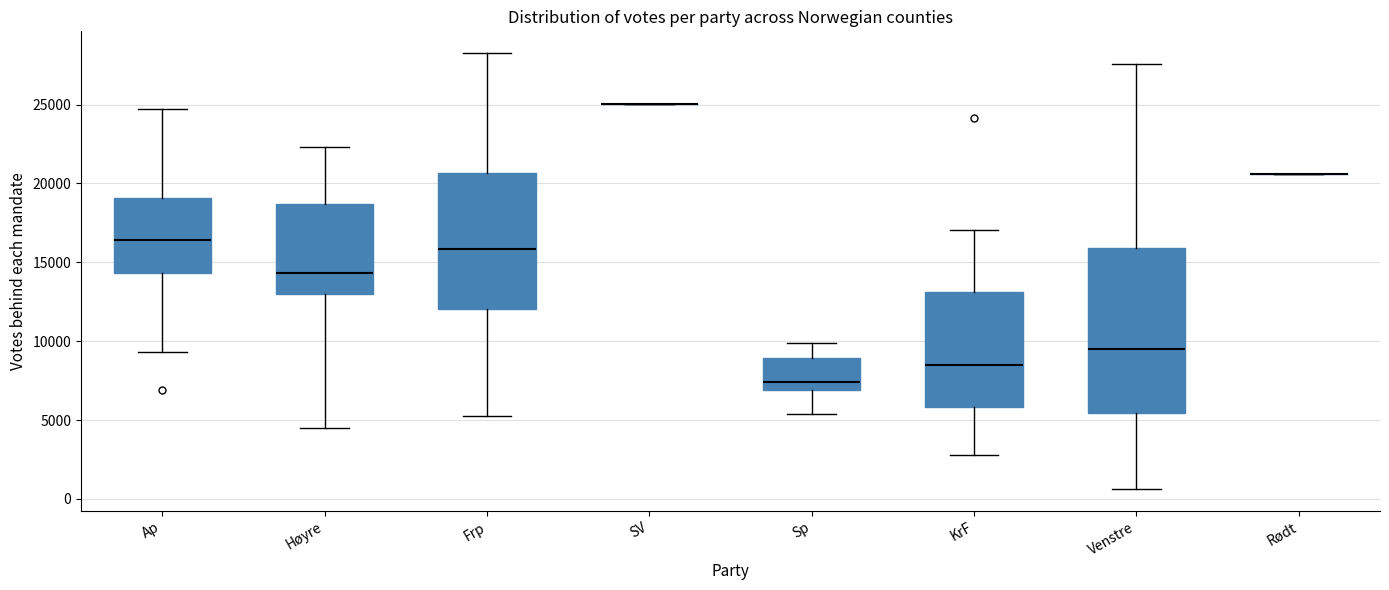

Reading left to right, read every box against the y-axis: the position of its median line, the range the box covers, and the ends of its whiskers. The values are not printed on the chart, so give them approximately, as read against the axis.

Ap: median 16500, box 14500 to 19000, whiskers 9500 to 24500
Høyre: median 14500, box 13000 to 18500, whiskers 4500 to 22500
Frp: median 16000, box 12000 to 20500, whiskers 5000 to 28500
SV: box collapsed to a line at 25000, whiskers 25000 to 25000
Sp: median 7500, box 7000 to 9000, whiskers 5500 to 10000
KrF: median 8500, box 6000 to 13000, whiskers 3000 to 17000
Venstre: median 9500, box 5500 to 16000, whiskers 500 to 27500
Rødt: box collapsed to a line at 20500, whiskers 20500 to 20500